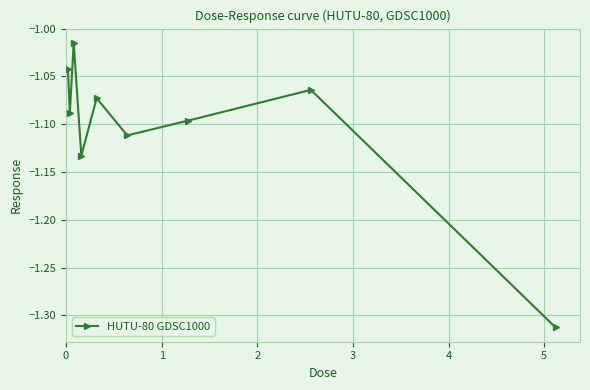

What is the difference between the maximum and minimum values?

0.3